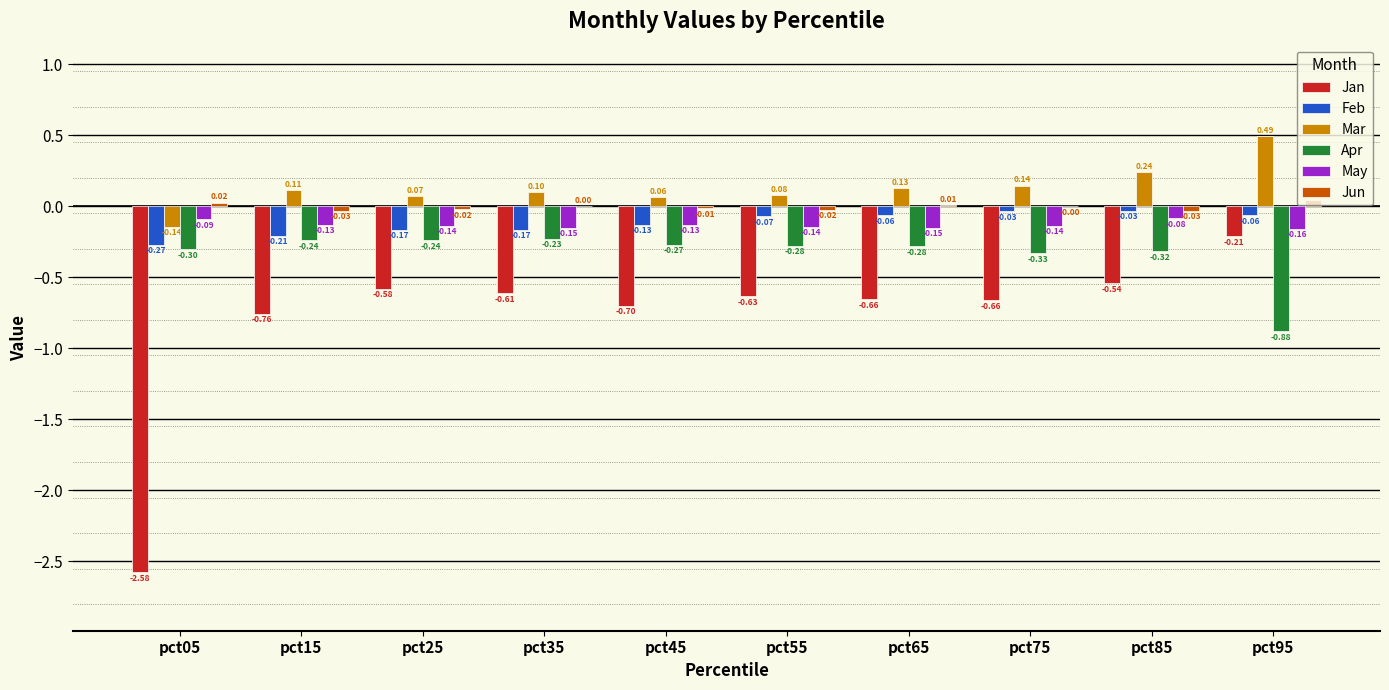

Are the bars grouped side by side (vs. stacked)?

Yes